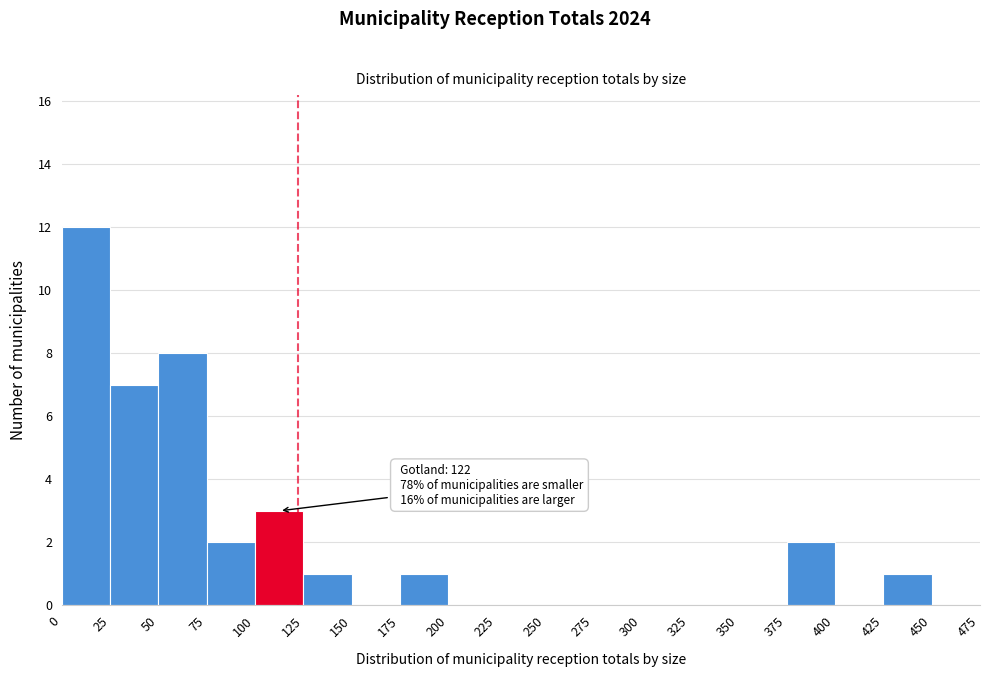

Which range on the x-axis has the tallest bar?

0 to 25